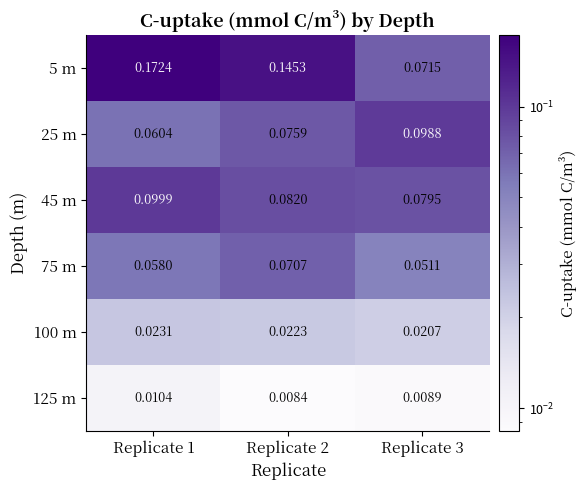

Is the value of 5 m at Replicate 1 greater than the value of 75 m at Replicate 1?

Yes